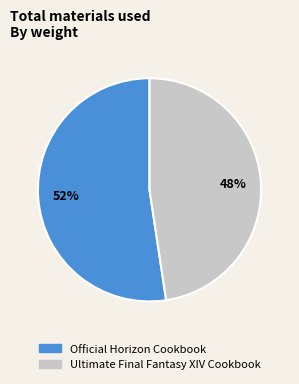

Rank the categories by value from highest to lowest.

Official Horizon Cookbook, Ultimate Final Fantasy XIV Cookbook